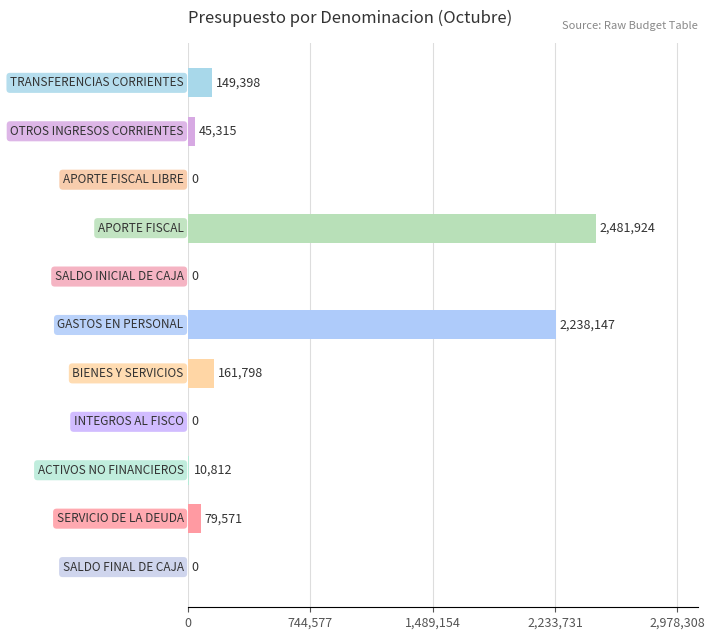

What is the greatest value displayed?

2481924